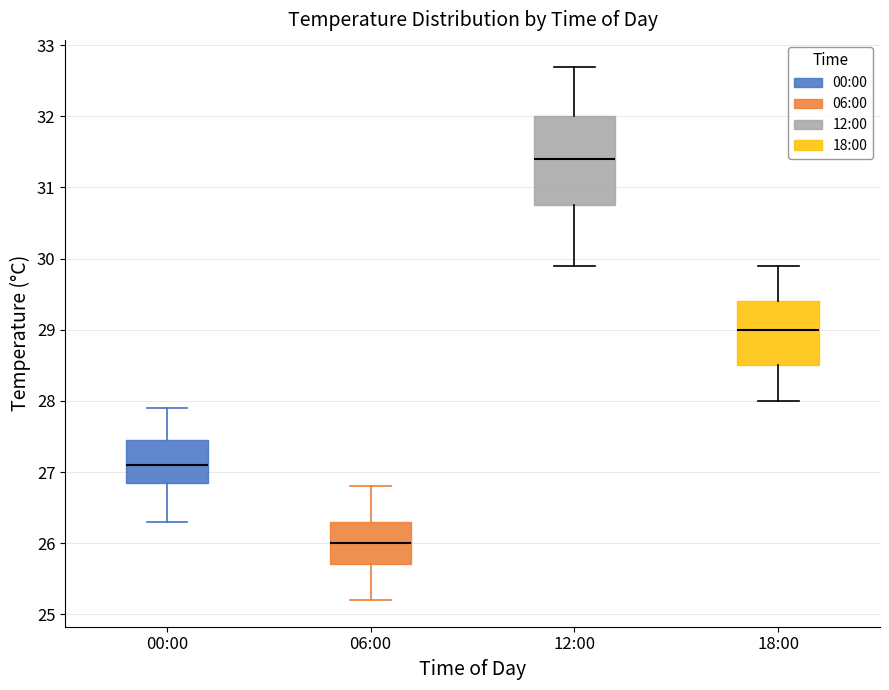

Which box is the tallest, from its lower edge to its upper edge?

12:00